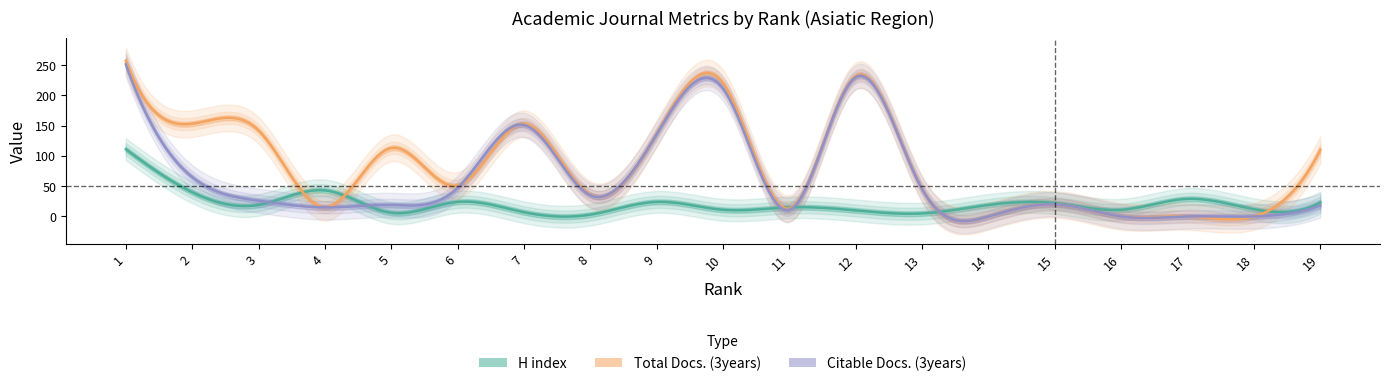

At which category does Total Docs. (3years) reach its first local valley?

4